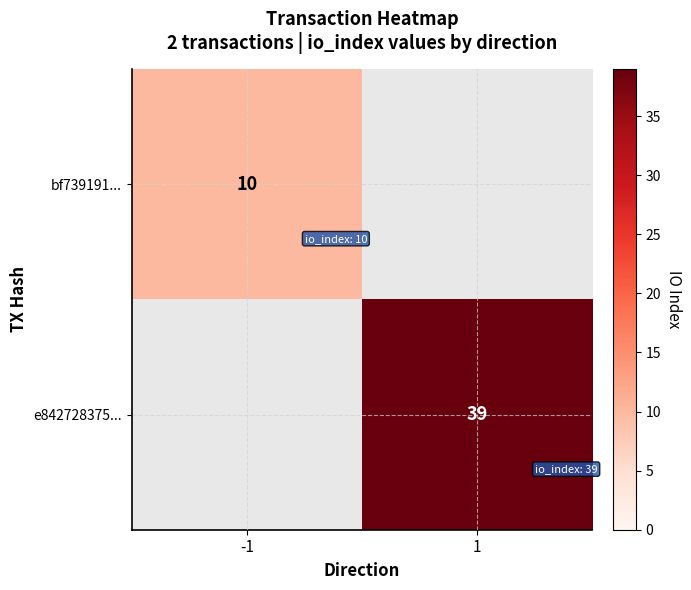

True or false: e842728375... has a value of 23 at 1.

False